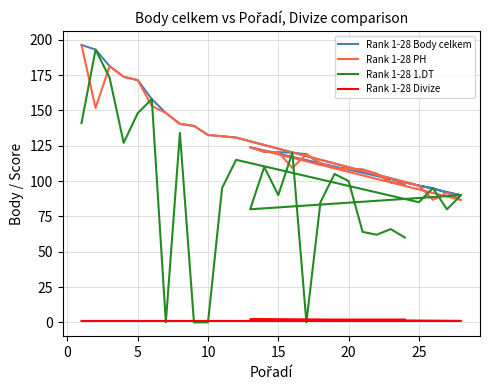

What is the lowest value of the Rank 1-28 Divize series?

1.0